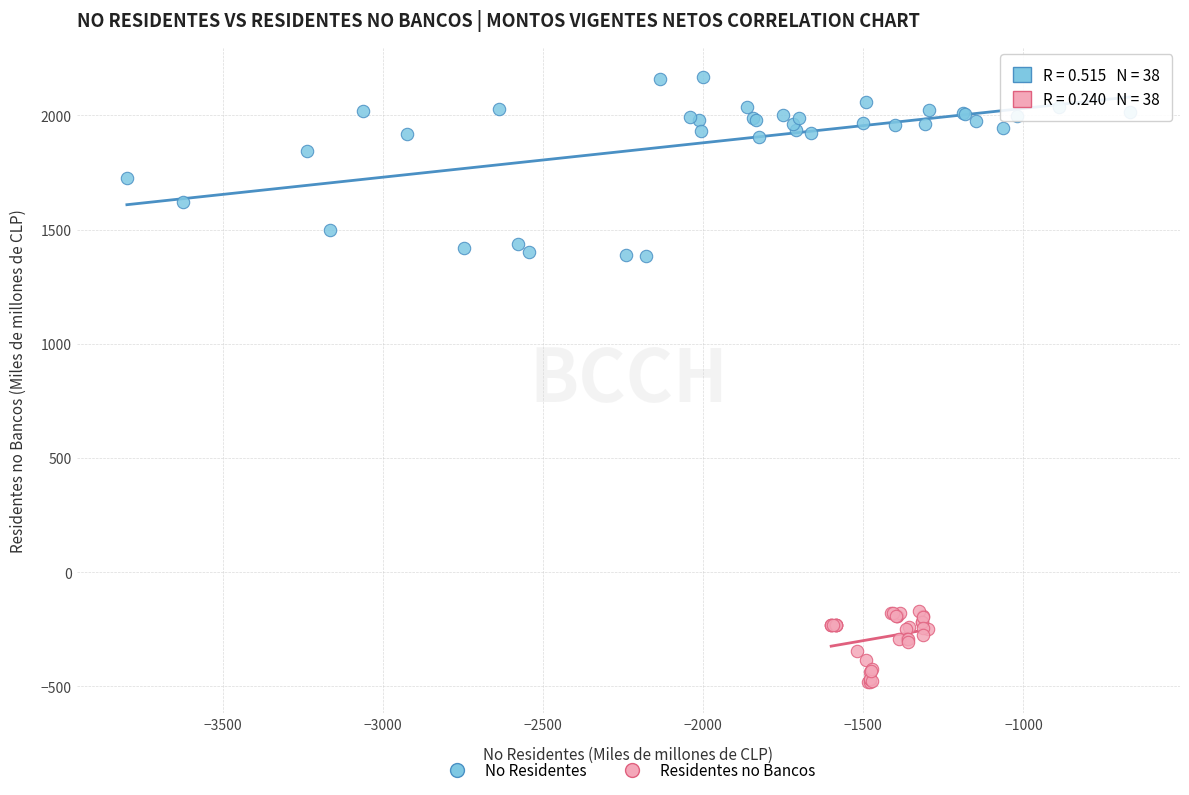

What are all the series names shown in the legend?

No Residentes, Residentes no Bancos